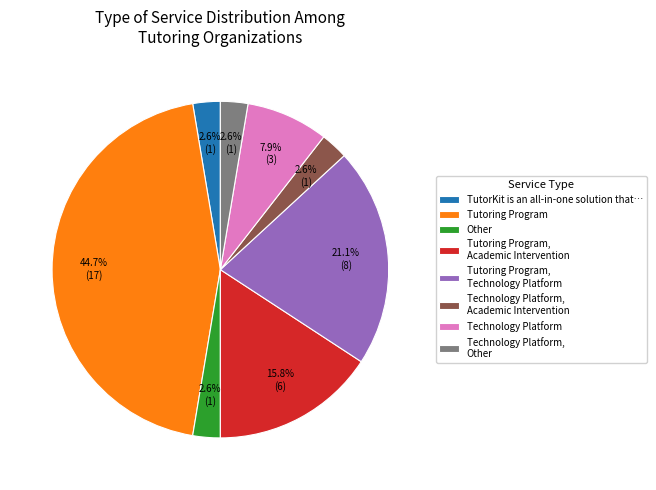

To the nearest percent, what is the average slice percentage?

12%